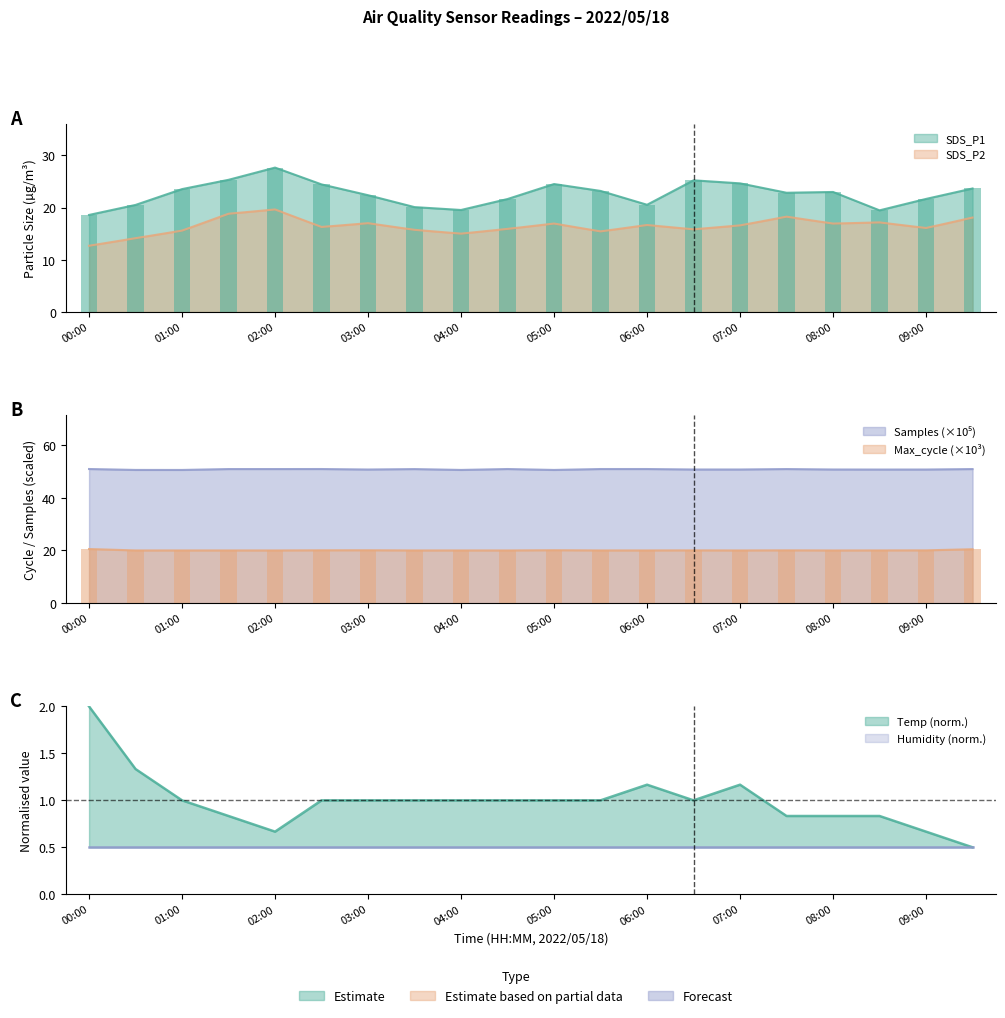

Where is Samples nearest to the value 50?

01:00